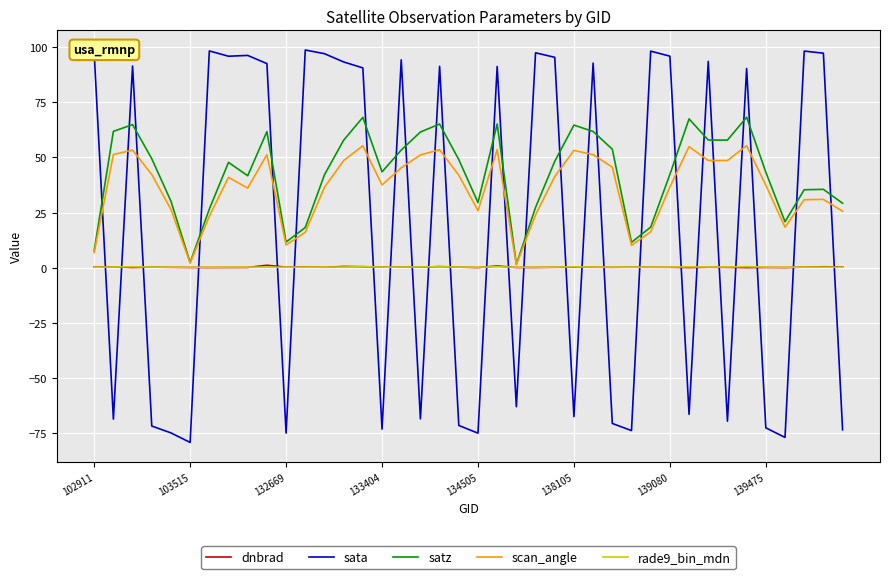

Count the number of data series in this chart.

5